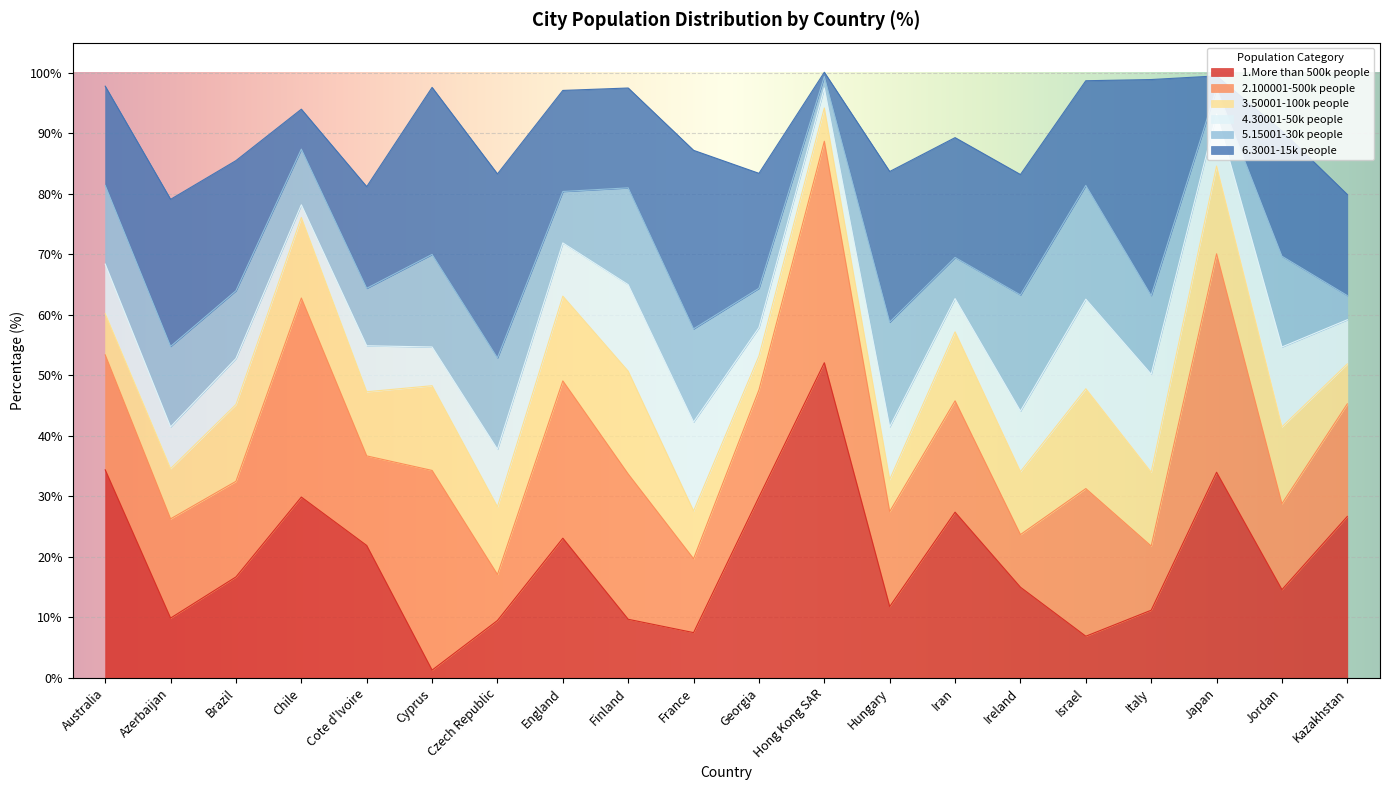

At which category does 4.30001-50k people reach its first local peak?

Brazil